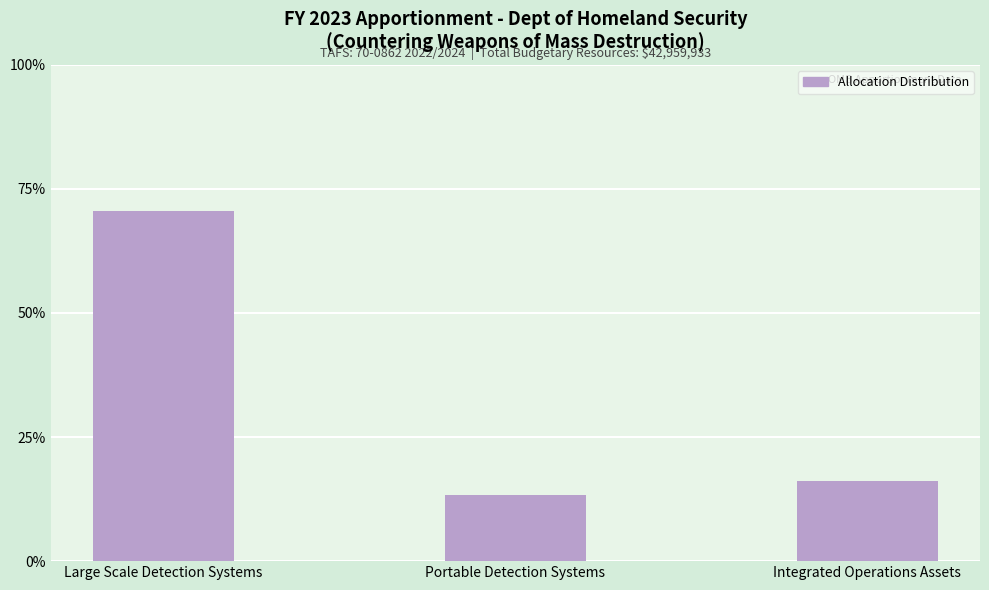

What is the label of the 3rd bar from the right?

Large Scale Detection Systems